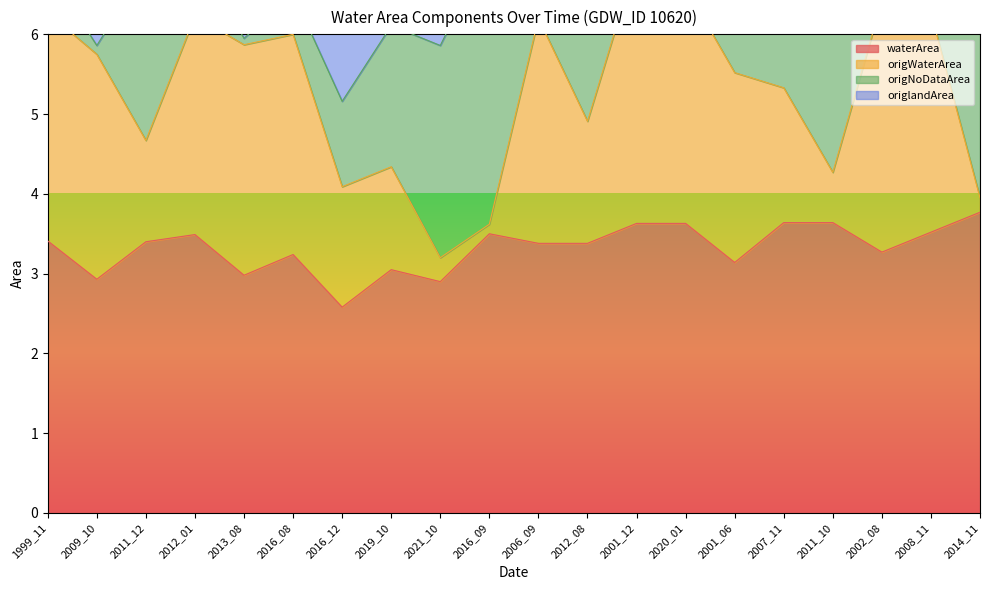

What is the spread (max minus min) of values at 2011_10?

3.7